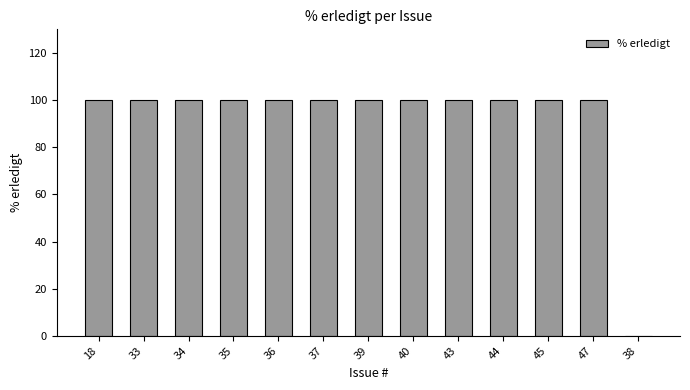

What is the maximum value shown in the chart?

100